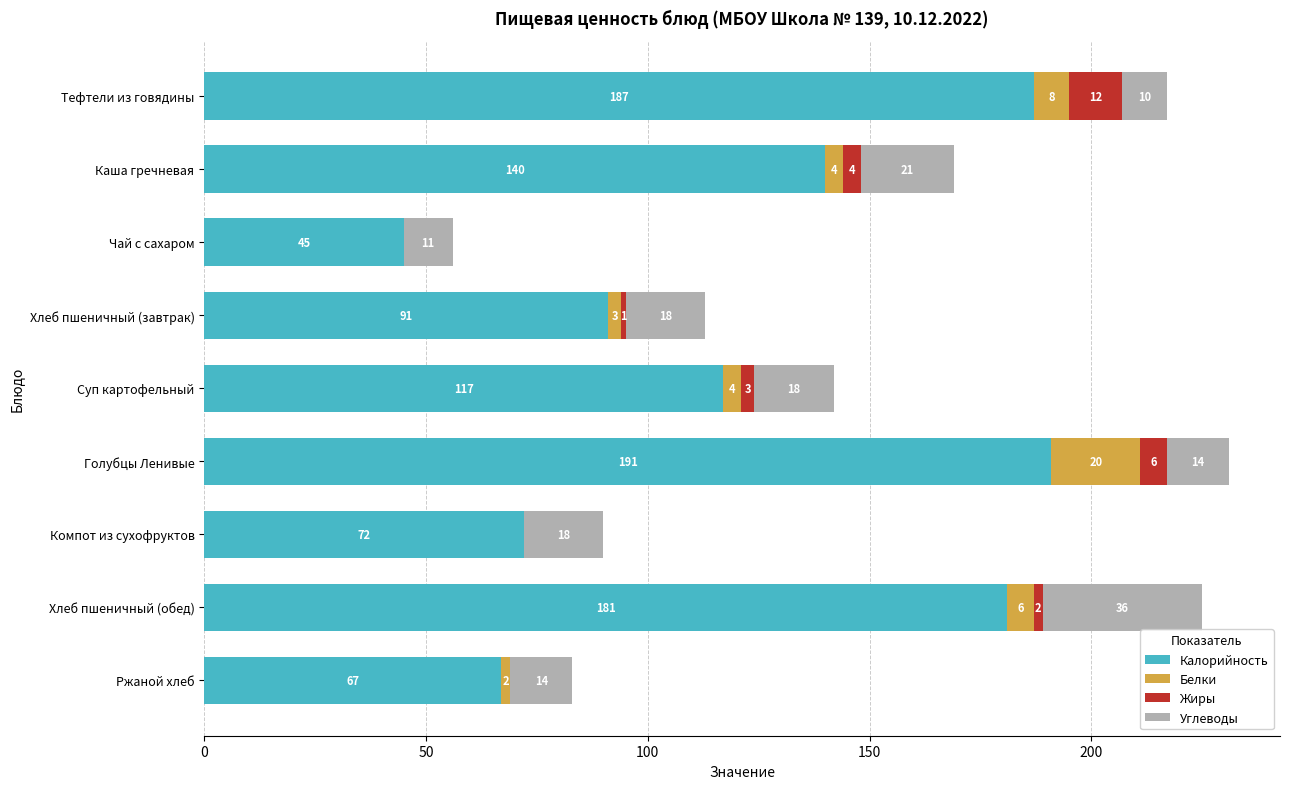

Is it true that Калорийность equals 311 at Тефтели из говядины?

False